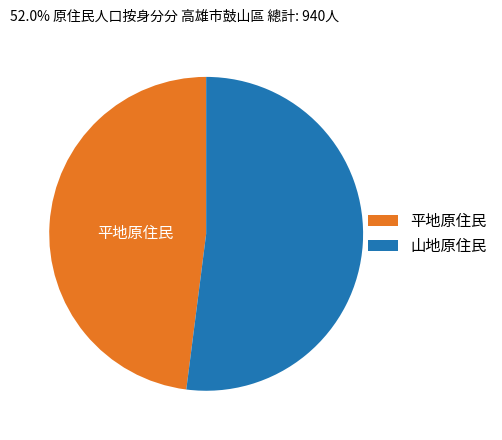

What is the largest slice in the pie chart?

山地原住民